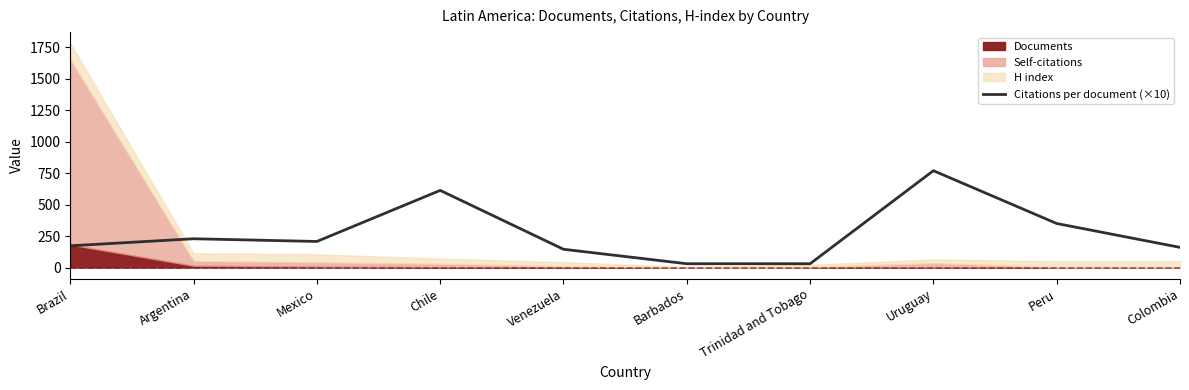

What is the label of the 1st point from the left?

Brazil